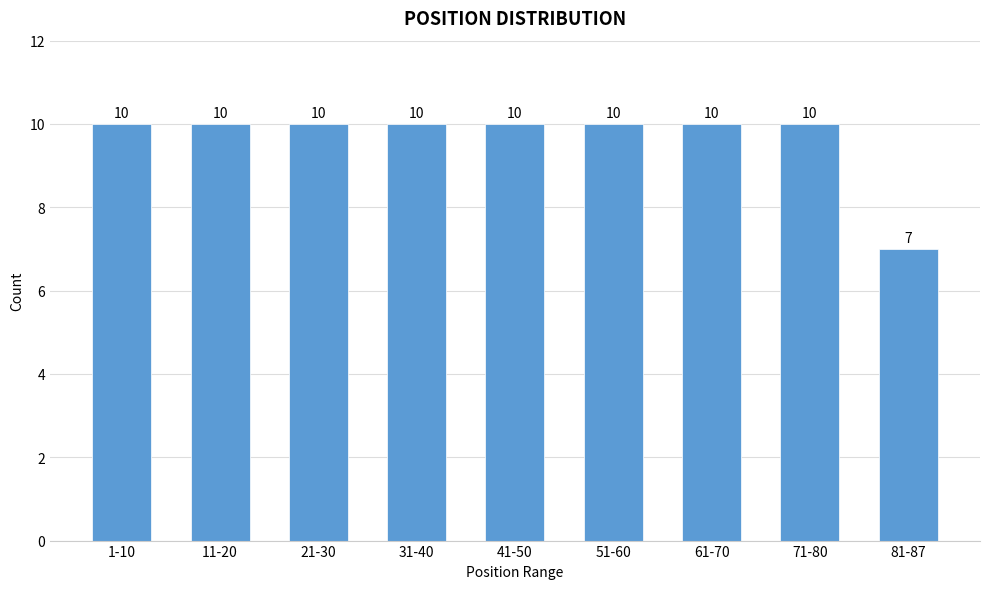

Reading left to right, extract all data points from this chart.

10	10	10	10	10	10	10	10	7